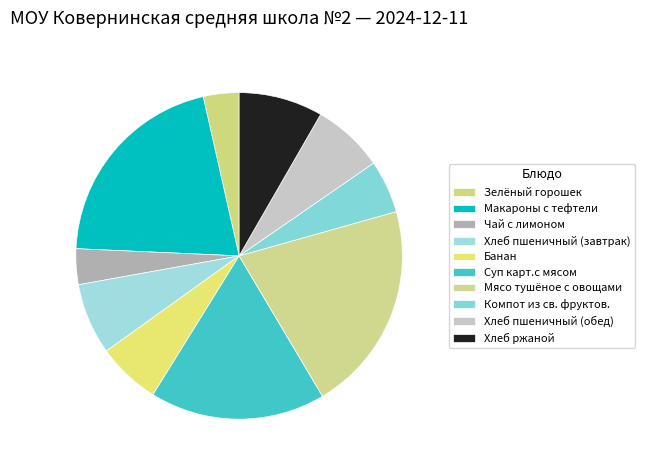

How many segments does this pie chart have?

10